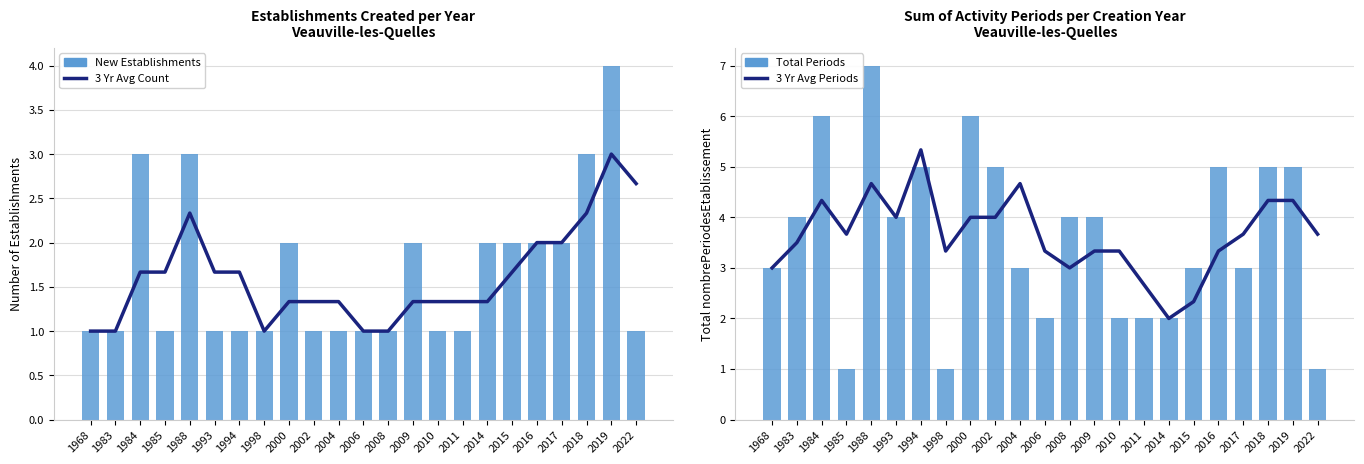

What is the value of the 3 Yr Avg Periods bar at the 3rd from the left?

4.3